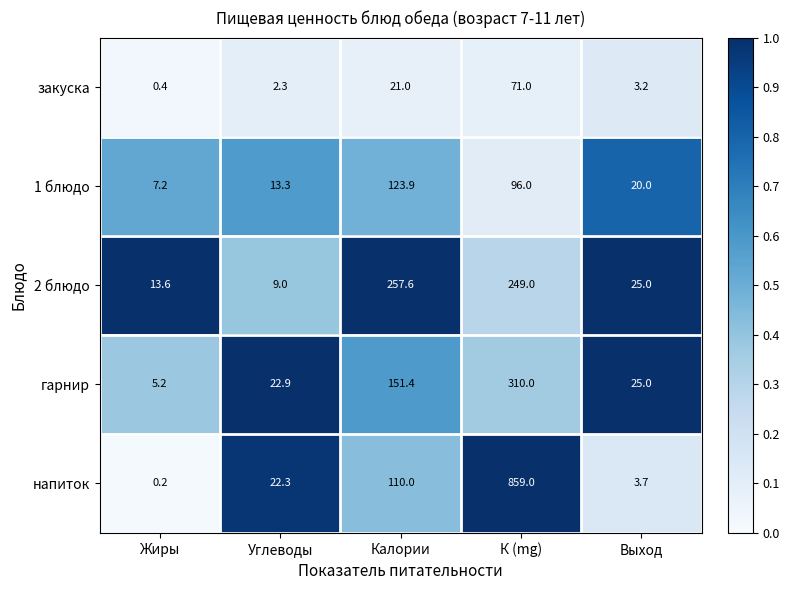

What value does the закуска series have at Калории?

21.0